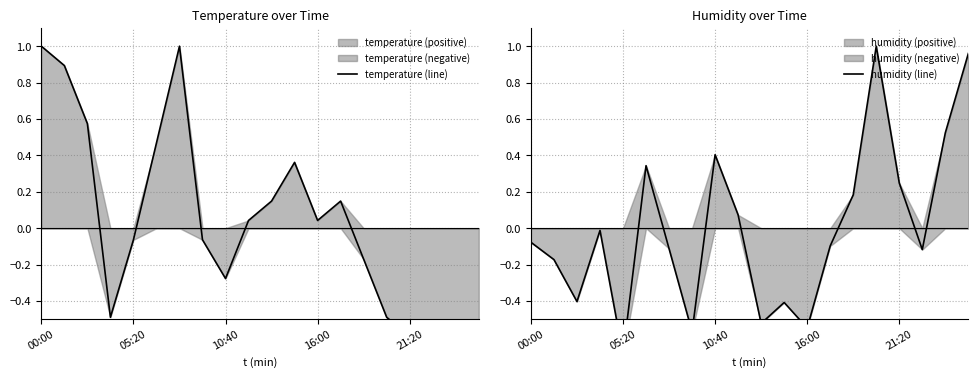

What is the lowest value of the temperature (line) series?

-1.1